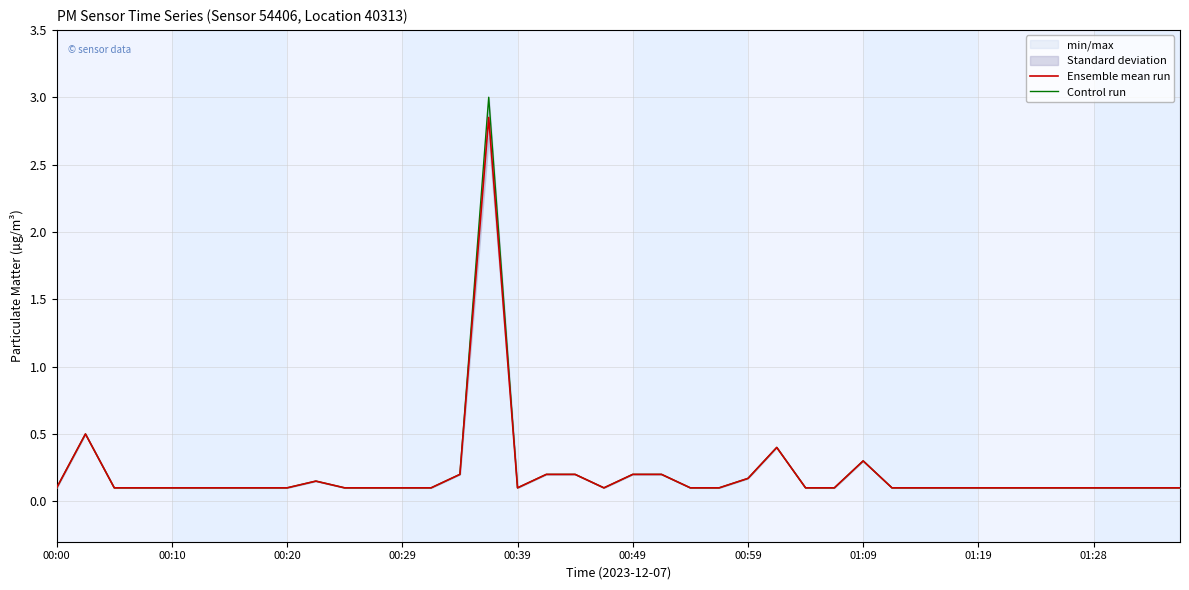

Rank the series by their average value, from lowest to highest.

Ensemble mean run, Control run